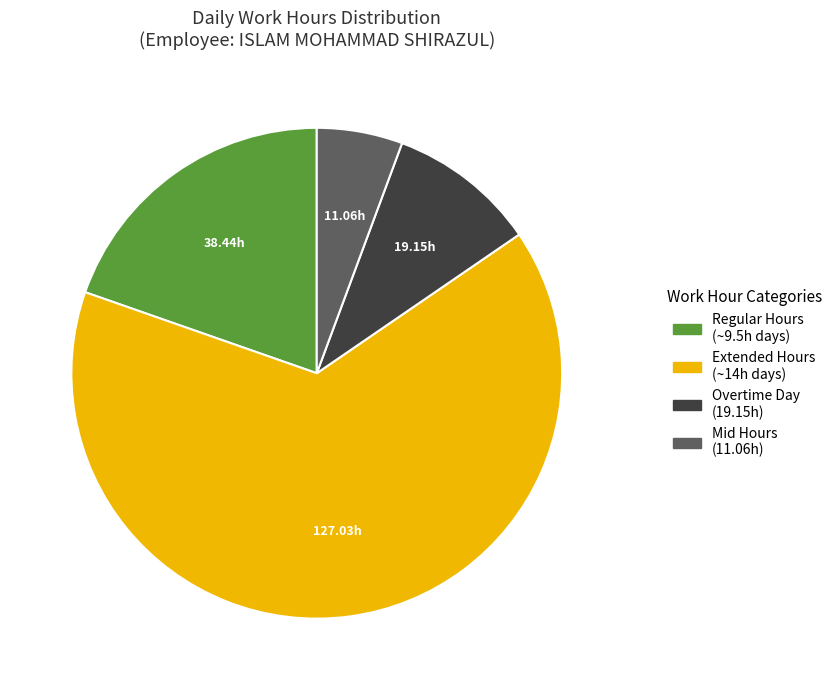

Does any single category account for the majority?

Yes